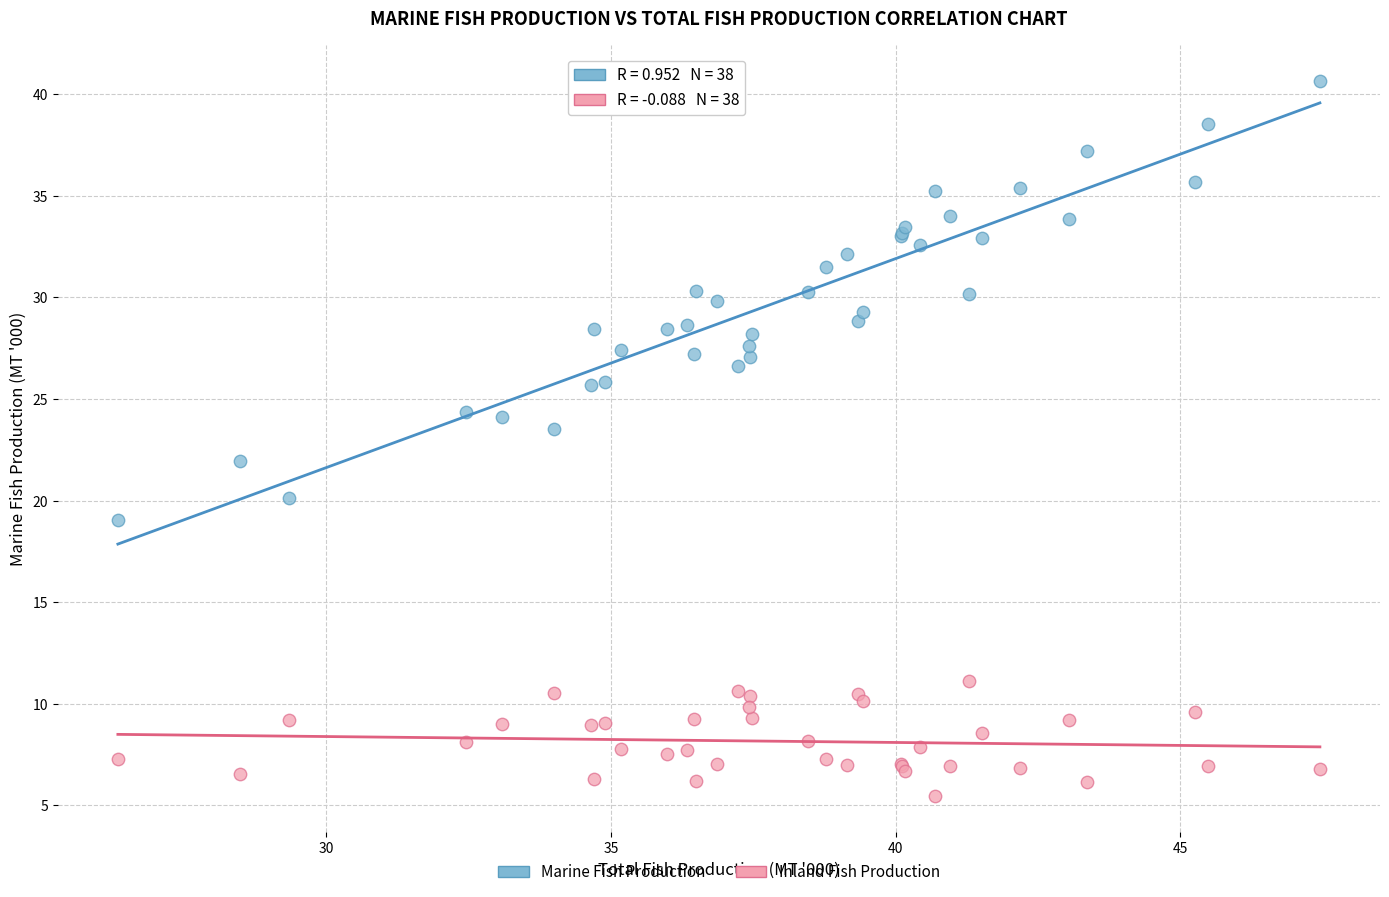

Which series has the largest Y range (max minus min)?

Marine Fish Production